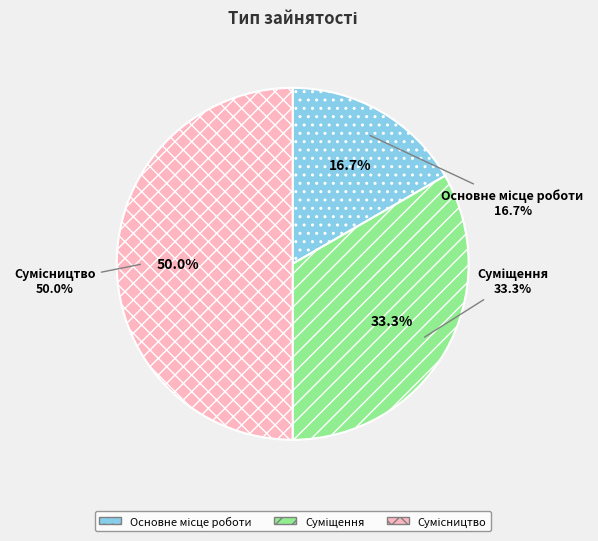

What is the largest slice in the pie chart?

Сумісництво